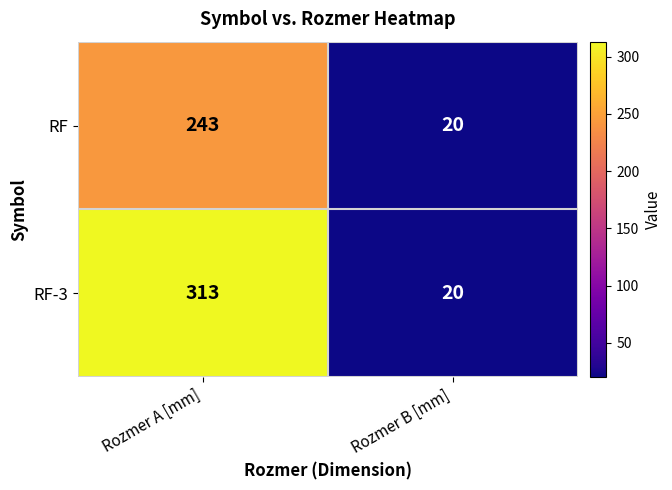

What is the approximate value of RF at Rozmer B [mm]?

20